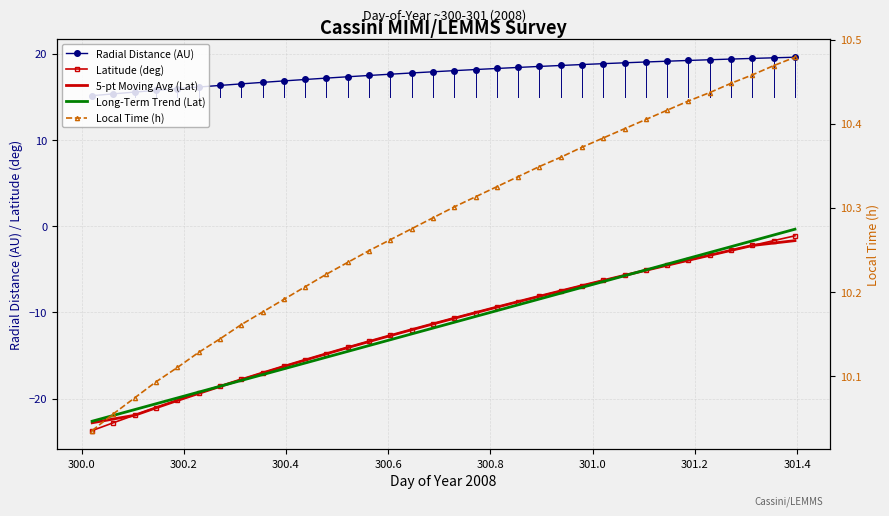

True or false: Radial Distance (AU) and Long-Term Trend (Lat) intersect in this chart.

False